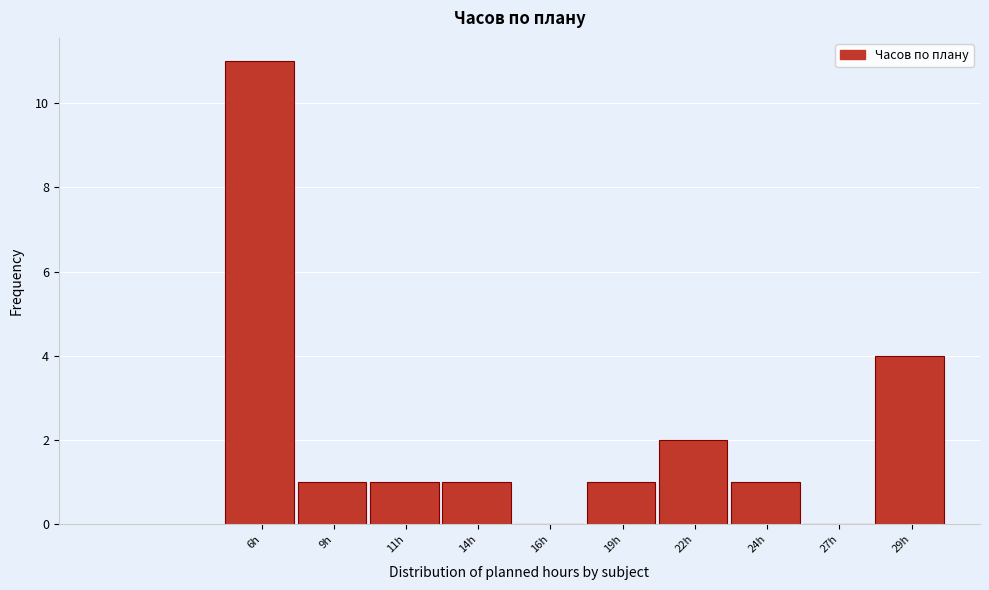

Reading left to right, transcribe all the data shown in this chart.

6h=11	9h=1	11h=1	14h=1	16h=0	19h=1	22h=2	24h=1	27h=0	29h=4